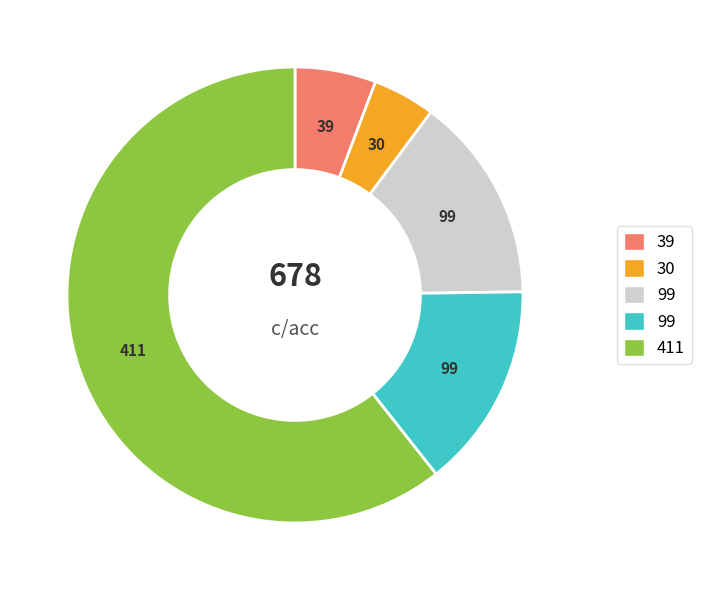

Is there any slice that represents more than half of the pie?

Yes